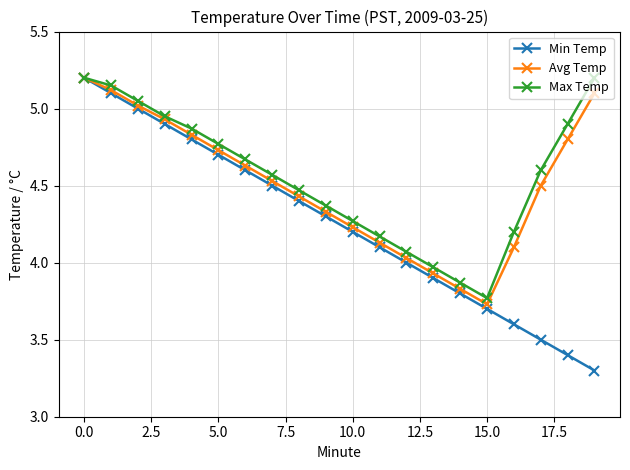

True or false: Min Temp has more than 0 interior local peaks.

False